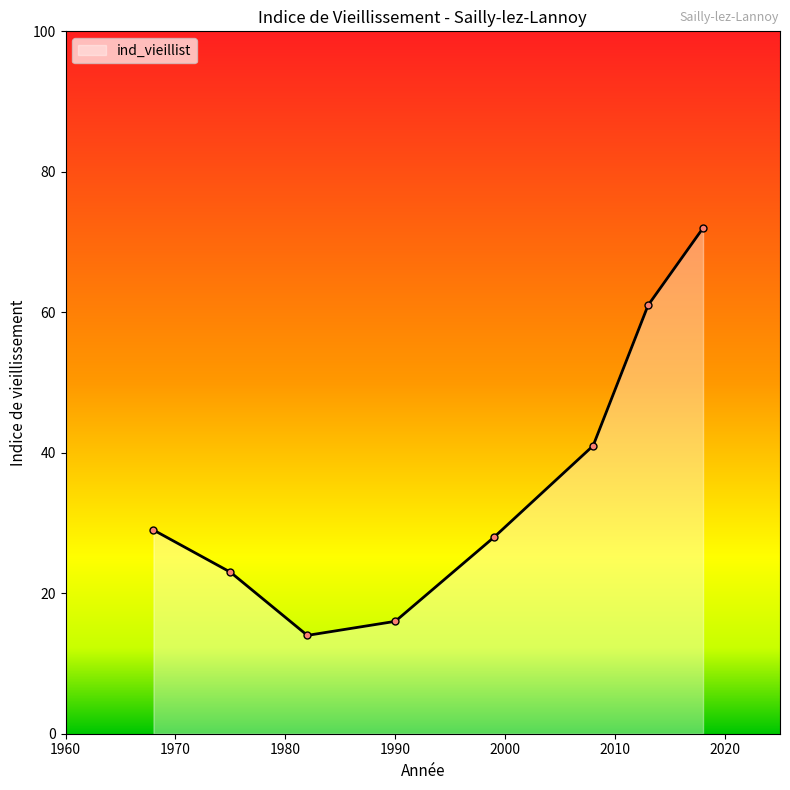

What is the average value?

36